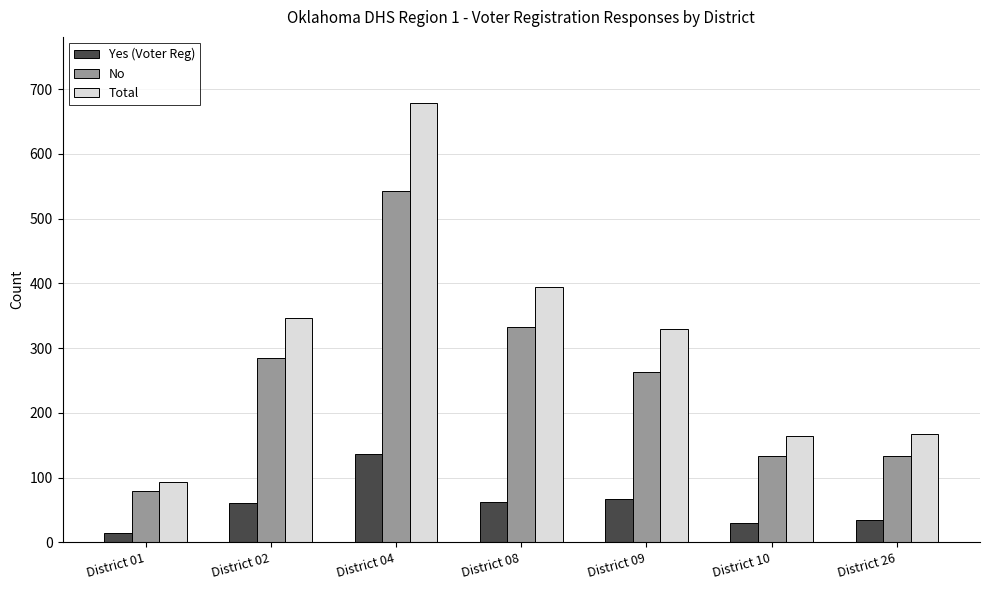

What is the approximate value of Yes (Voter Reg) at District 04?

136